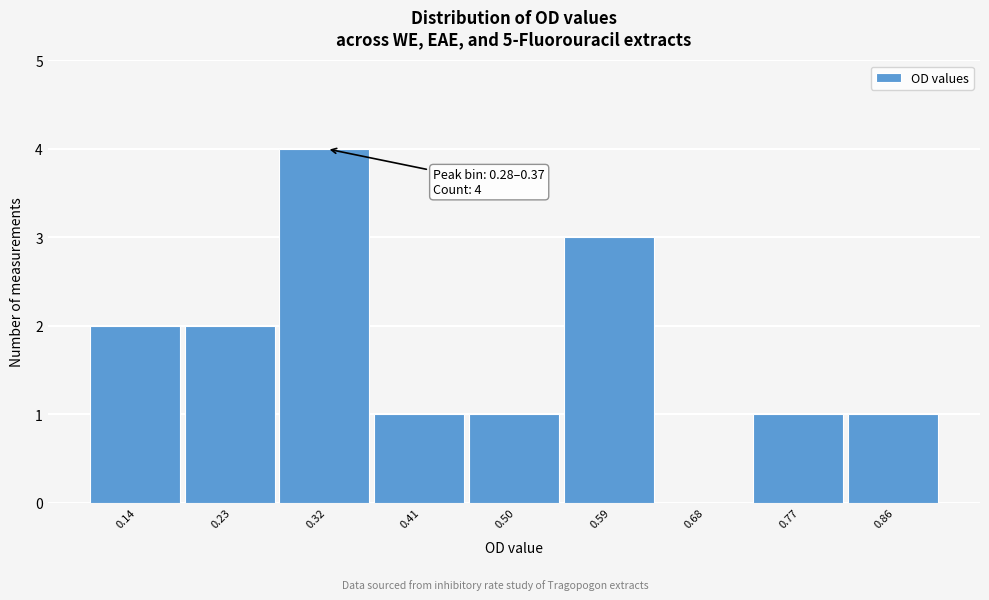

Which range on the x-axis has the tallest bar?

0.28 to 0.37